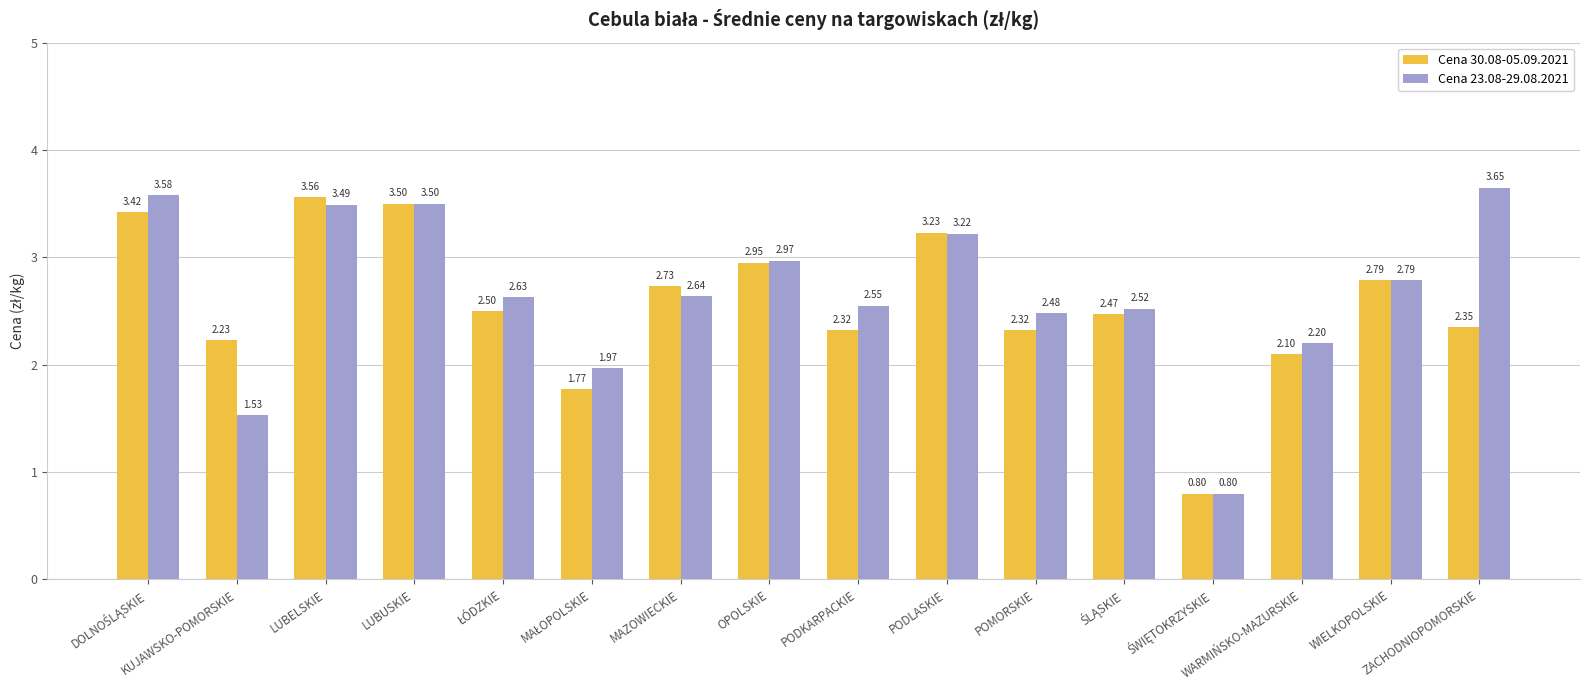

What is the sum of all Cena 23.08-29.08.2021 values?

42.5